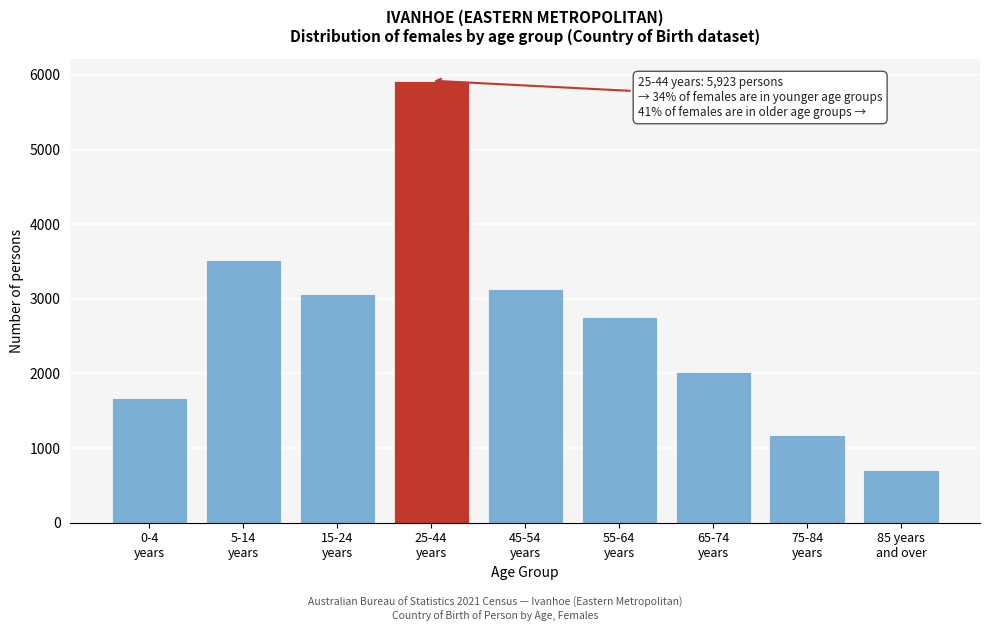

Reading left to right, extract all data points from this chart.

1672	3519	3067	5923	3125	2755	2022	1170	703